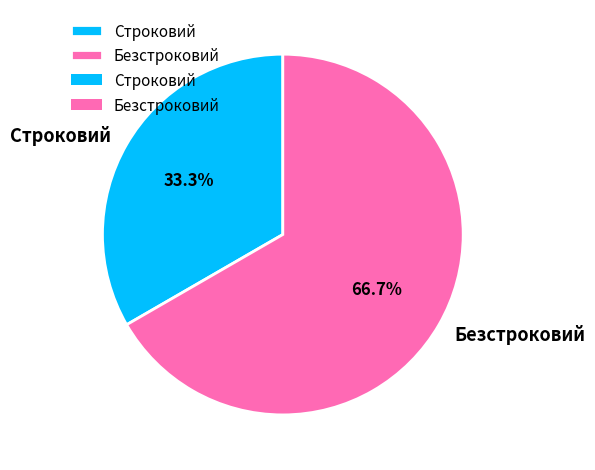

What percentage is the Строковий slice, to the nearest percent?

33%